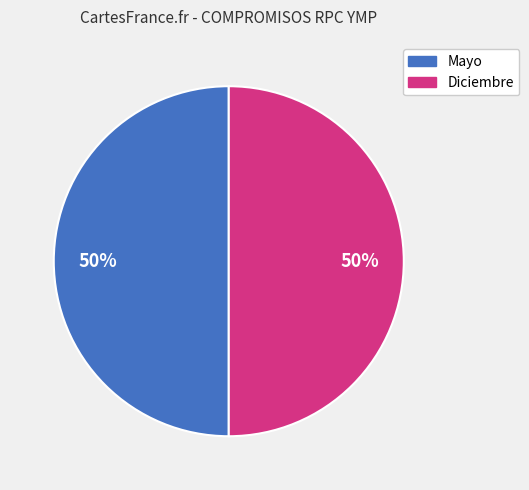

Approximately how many times larger is the value at Diciembre compared to Mayo?

1.0